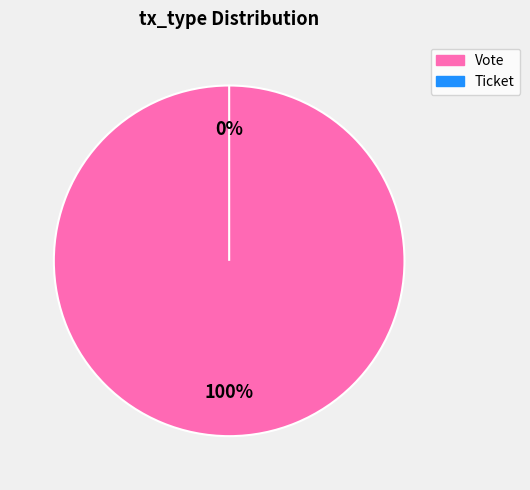

Combined, do Ticket and Vote account for over 50%?

Yes